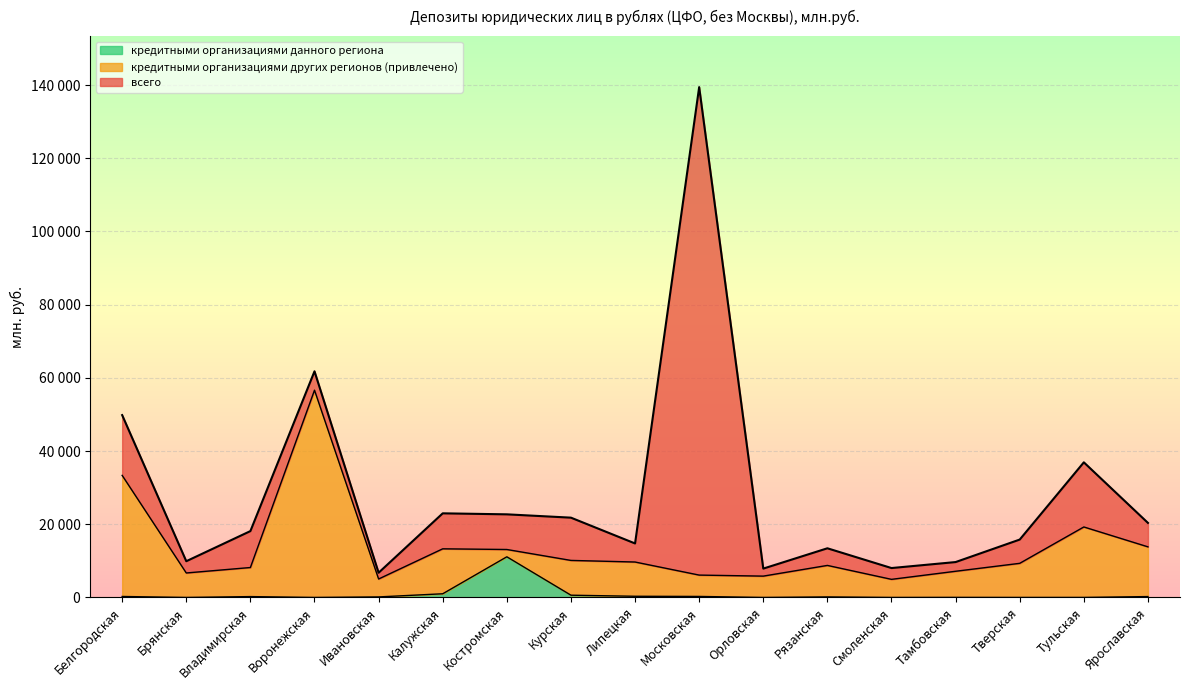

How many lines are shown in the chart?

3